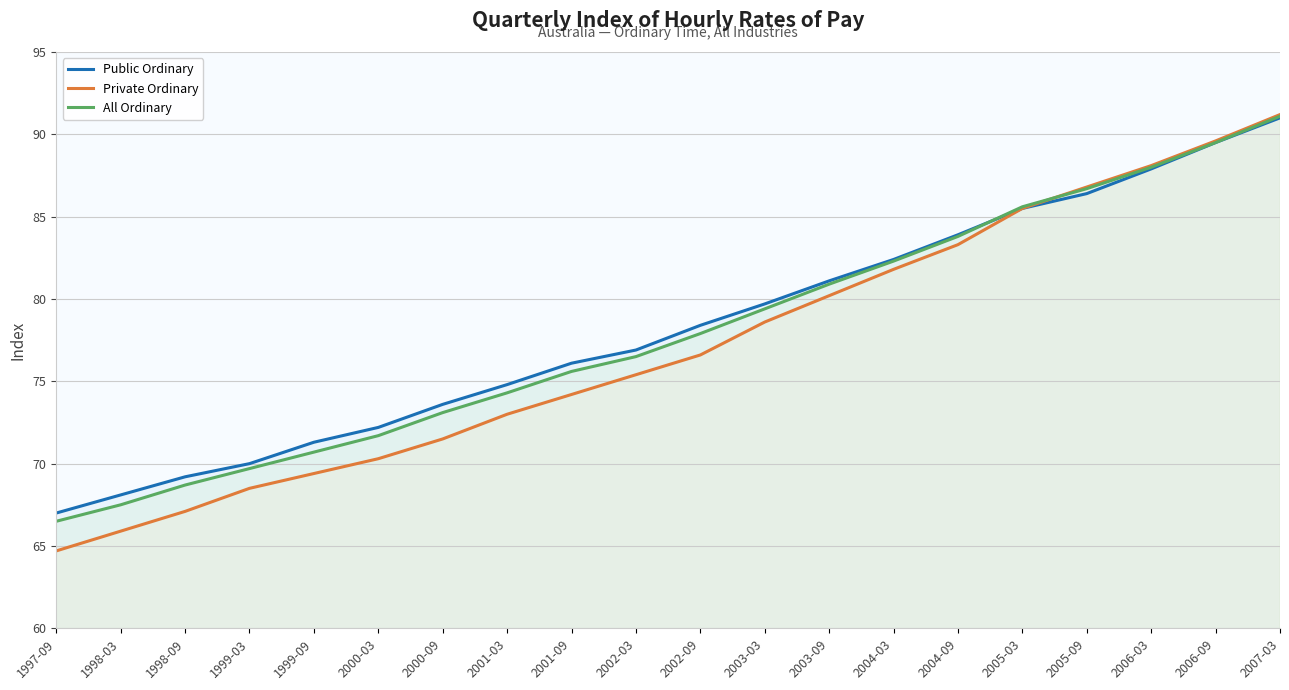

True or false: Public Ordinary has a value of 15.2 at 2000-03.

False